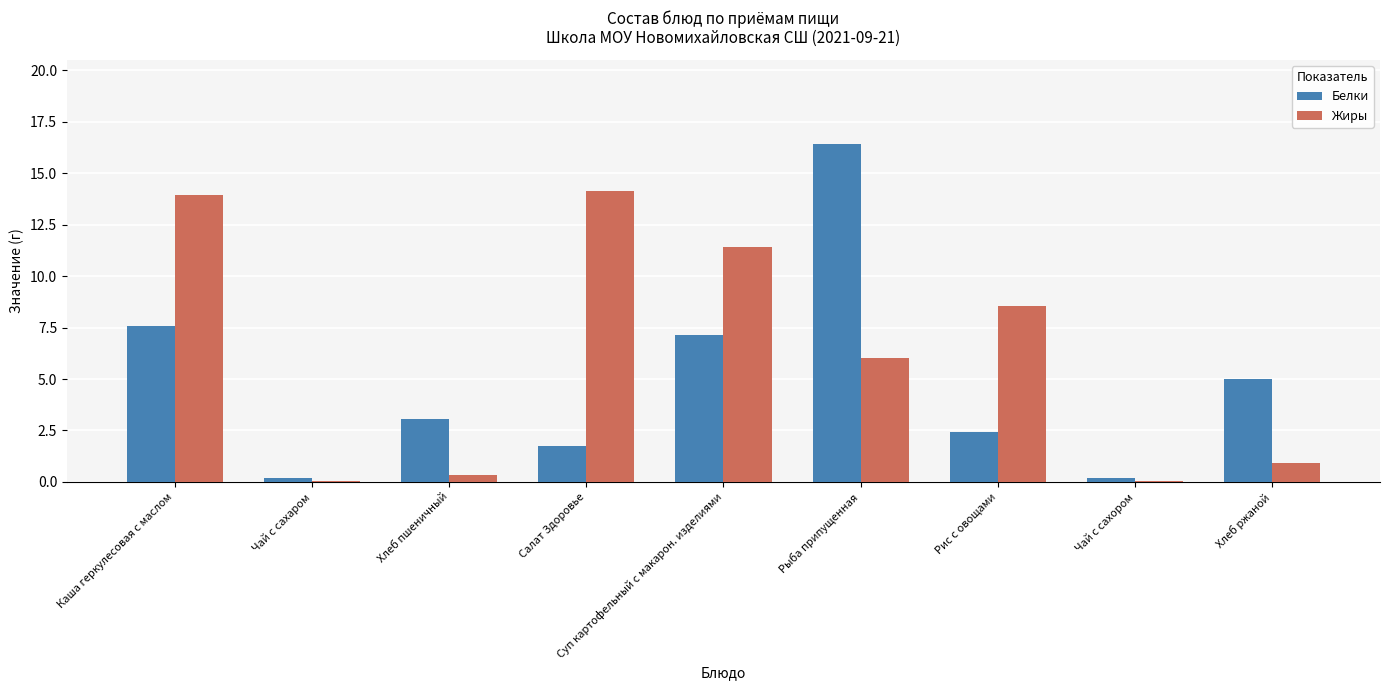

Is the value of Белки at Рис с овощами greater than the value of Жиры at Суп картофельный с макарон. изделиями?

No